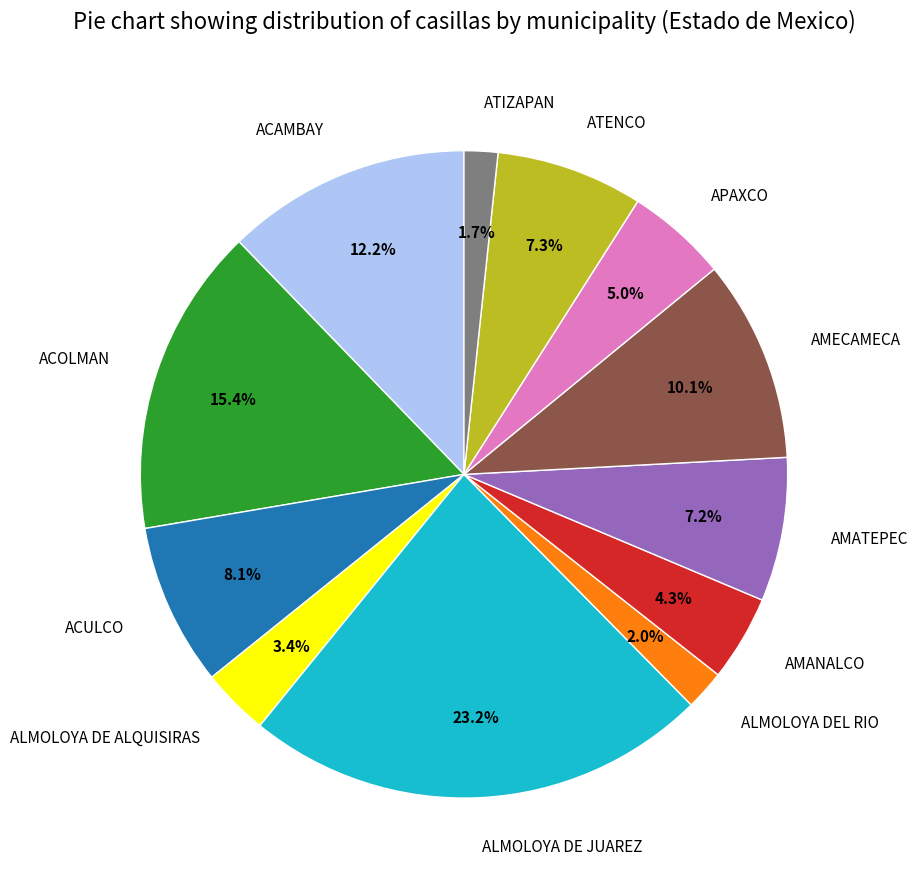

What is the largest slice in the pie chart?

ALMOLOYA DE JUAREZ